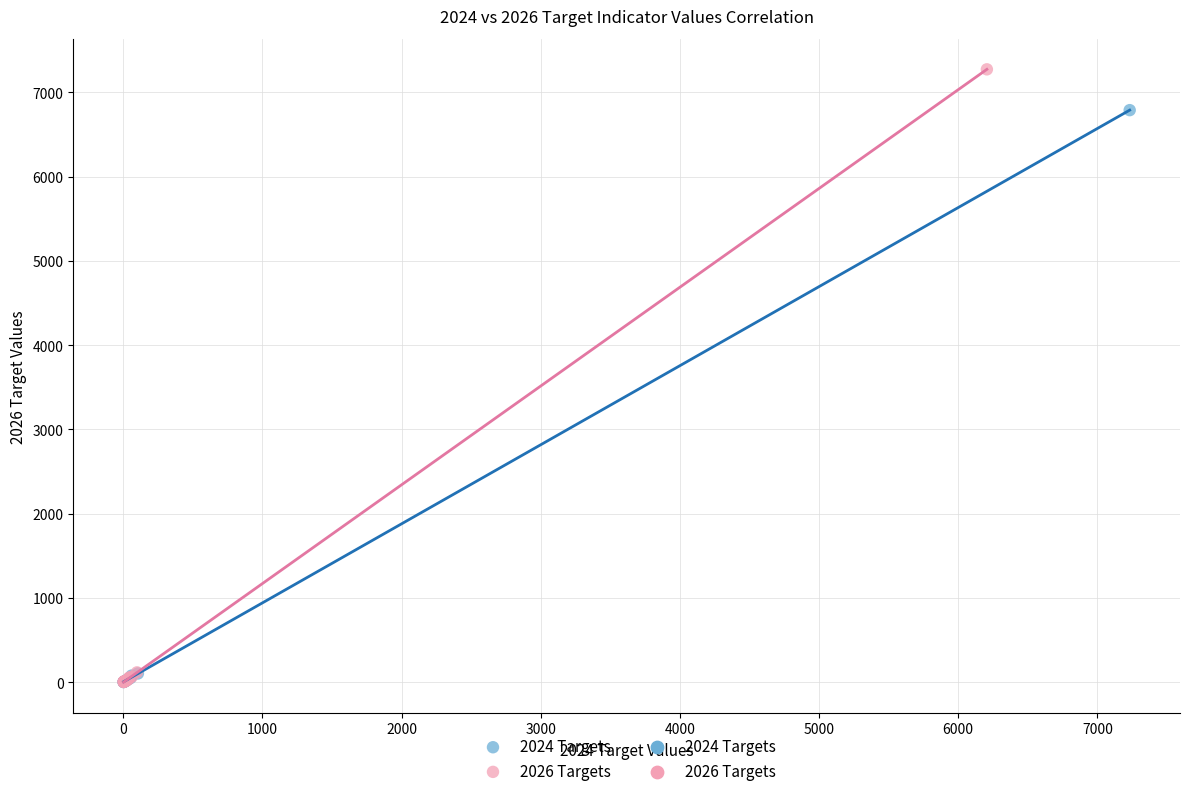

Which series reaches the maximum Y coordinate?

2026 Targets